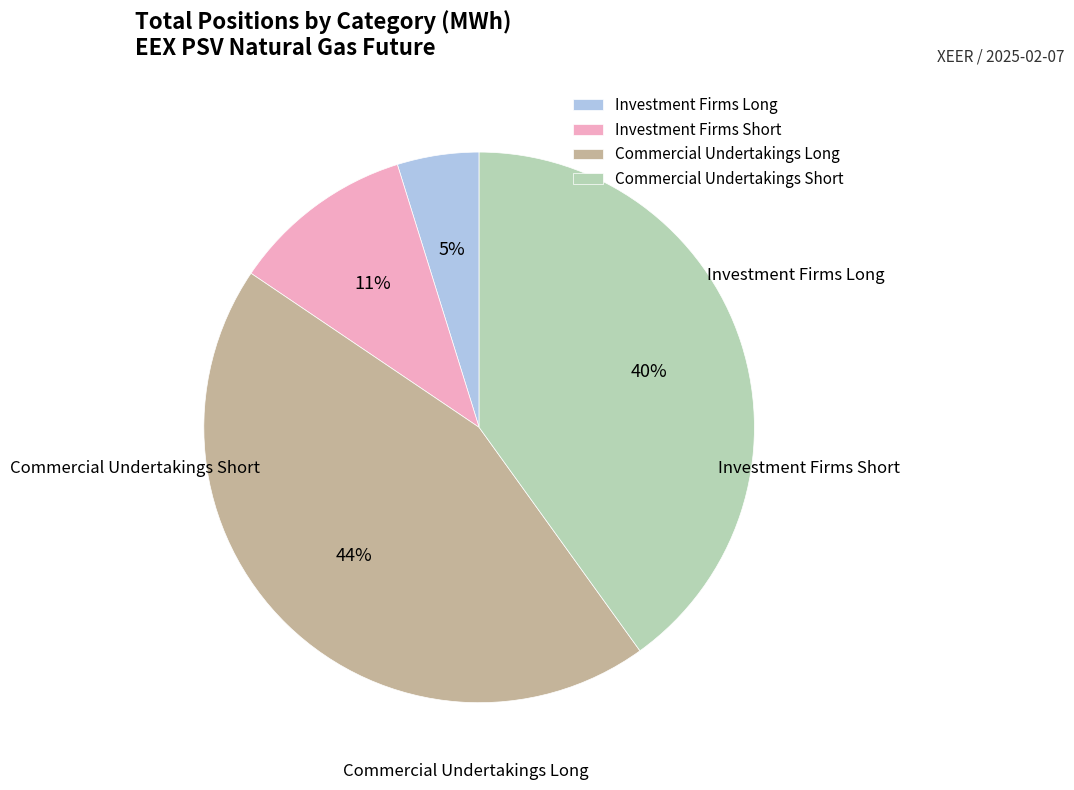

Is it true that Investment Firms Short is 1% of the pie?

False